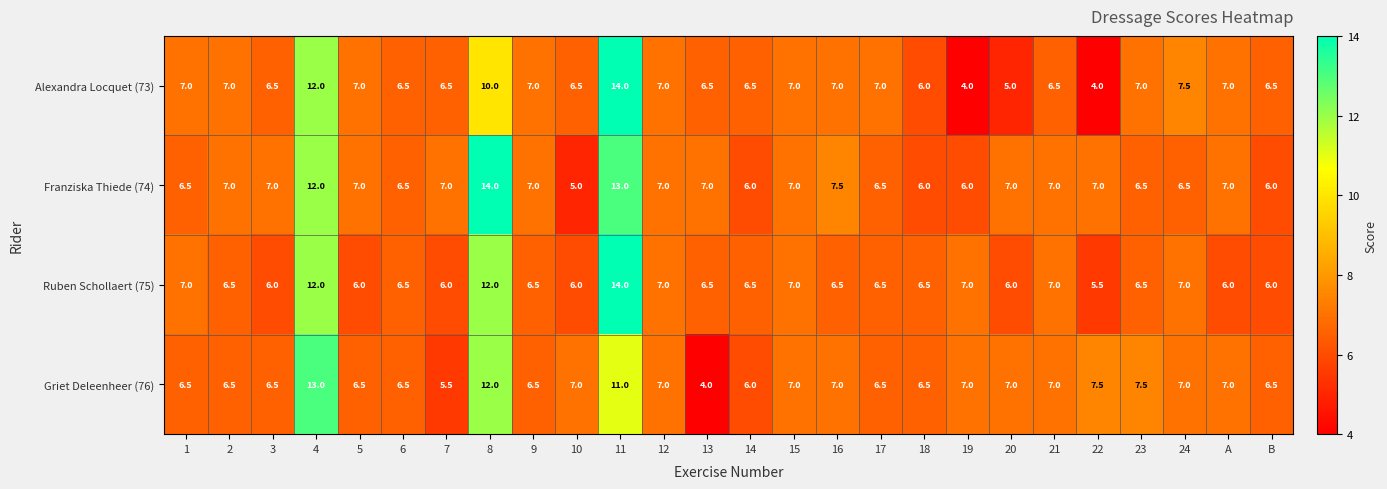

Which series has the largest total across all categories?

Franziska Thiede (74)